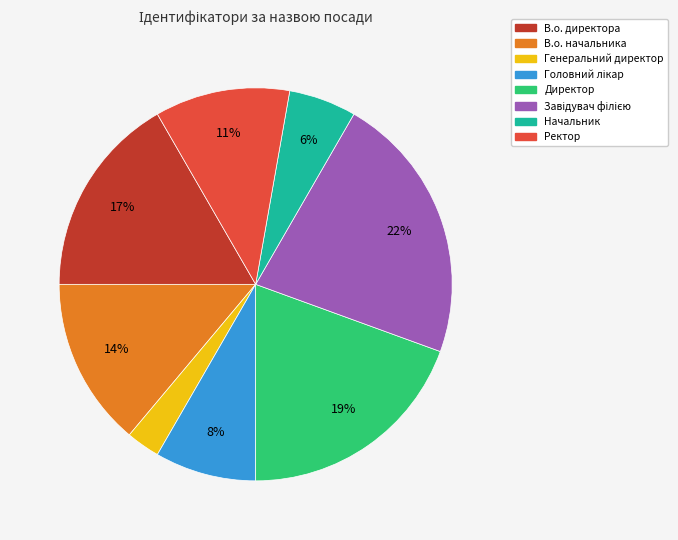

Which has a higher value, В.о. директора or Директор?

Директор